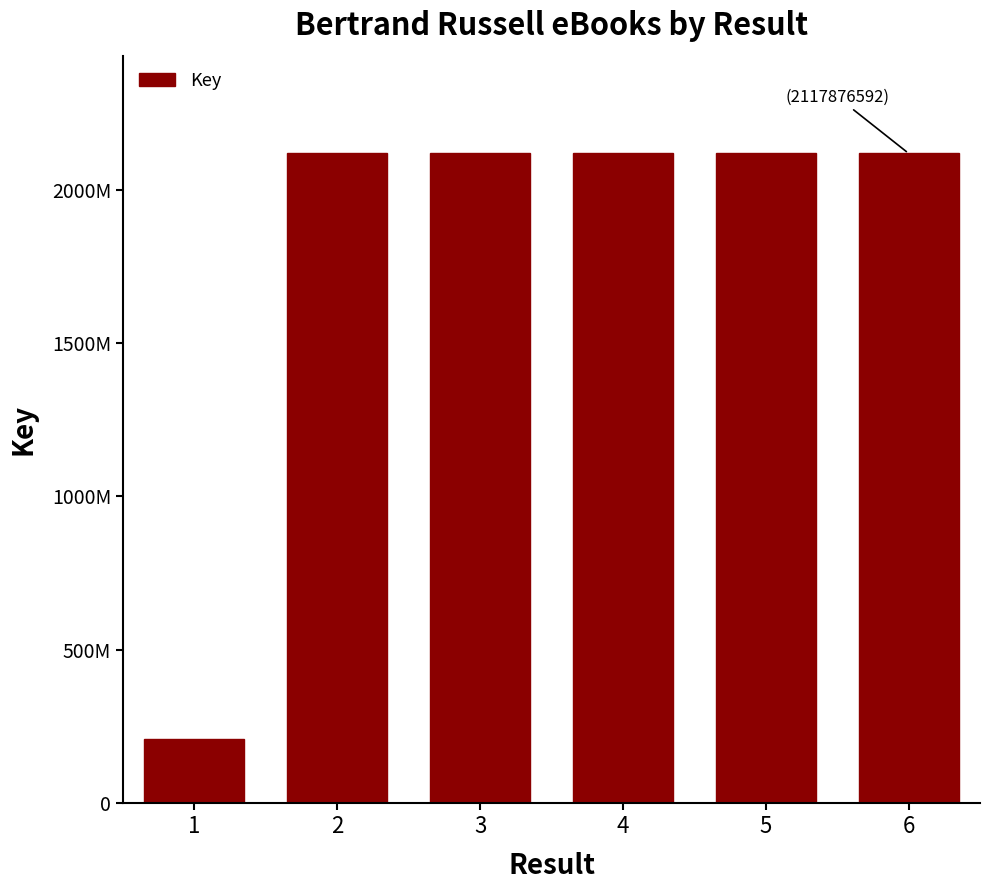

How many data points are above 2117924265?

2